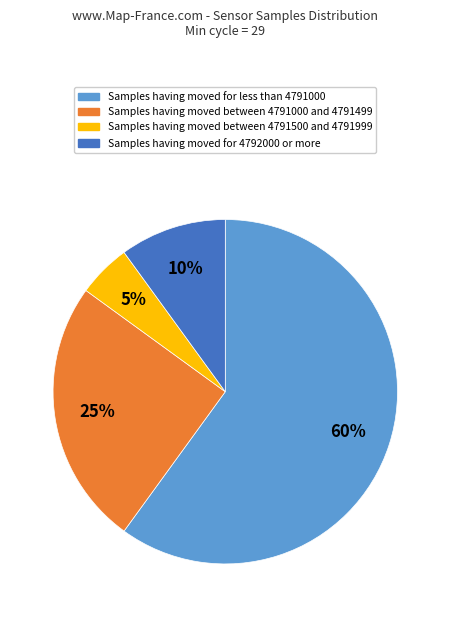

Is there any slice that represents more than half of the pie?

Yes